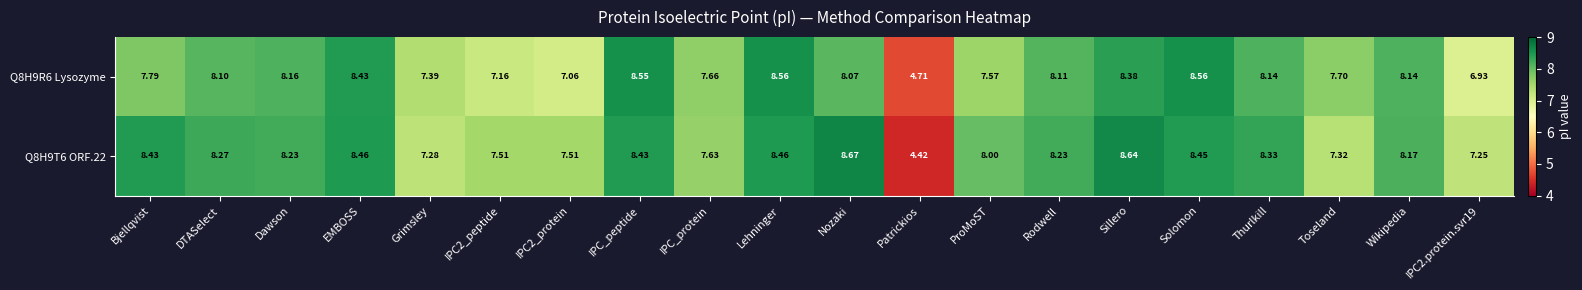

At which category does the chart reach its peak across all series?

Nozaki